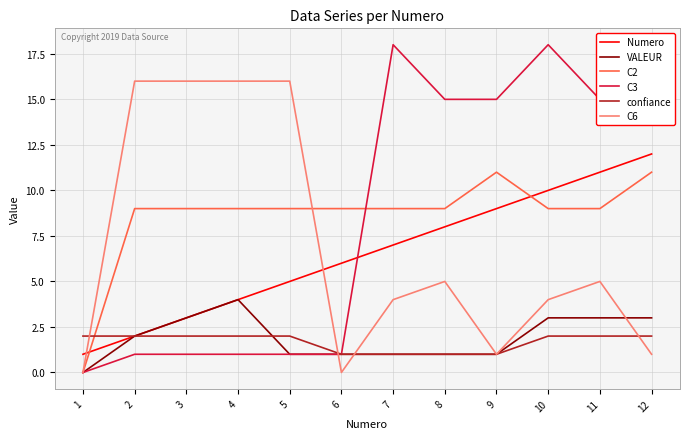

What is the difference between the VALEUR values at 8 and 12?

2